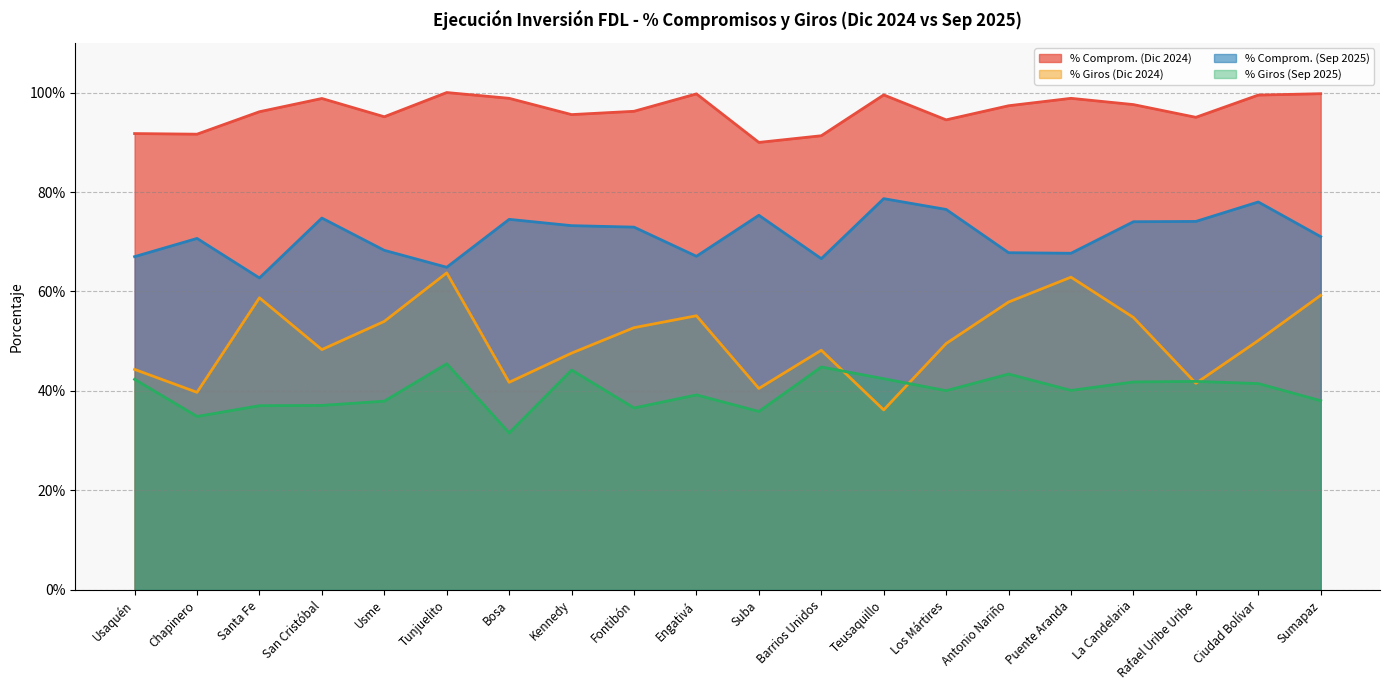

Is it true that % Comprom. (Dic 2024) equals 99.7 at Engativá?

True